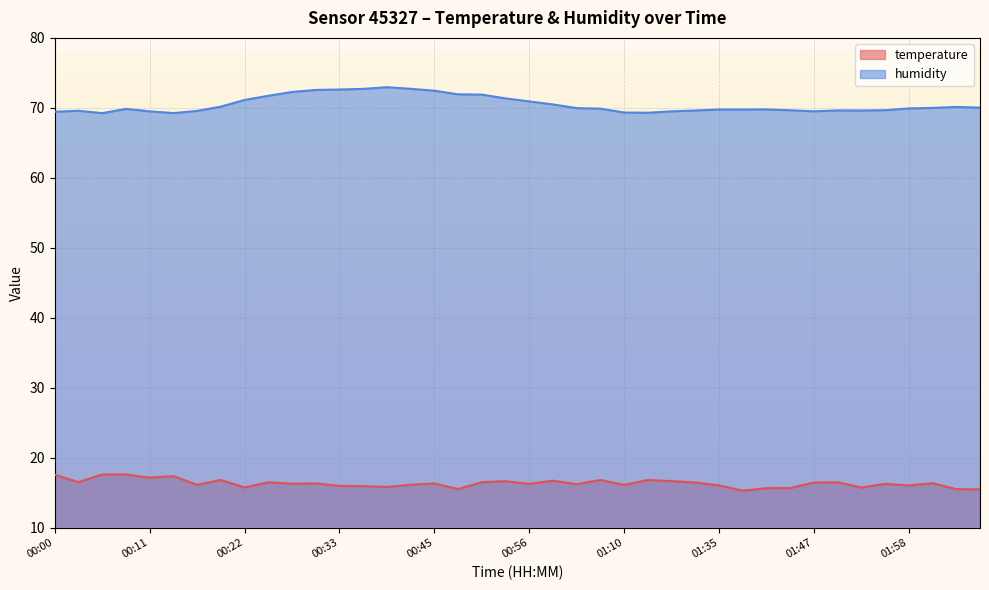

How many values in the temperature series are below 16?

11